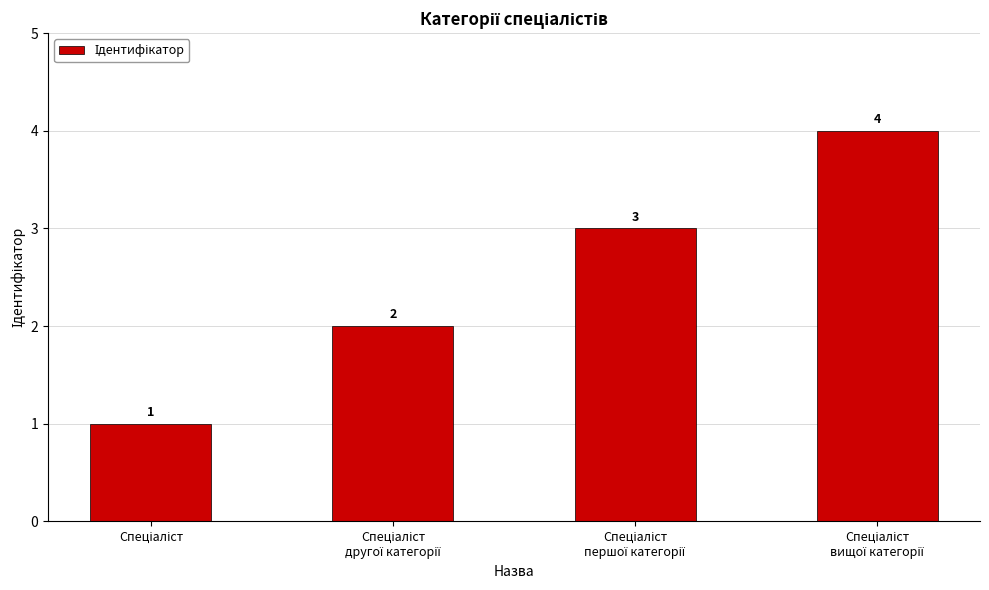

What is the difference between the maximum and minimum values?

3